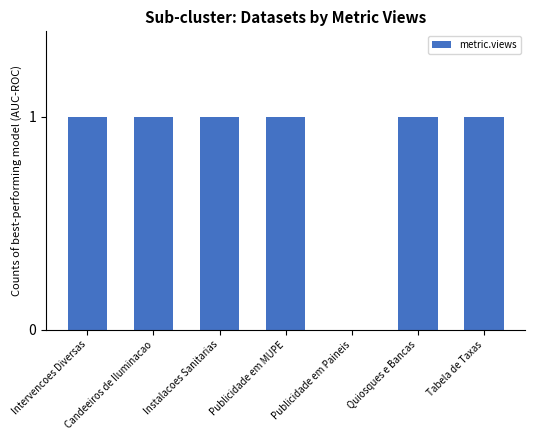

The value at Tabela de Taxas is 2. True or false?

False